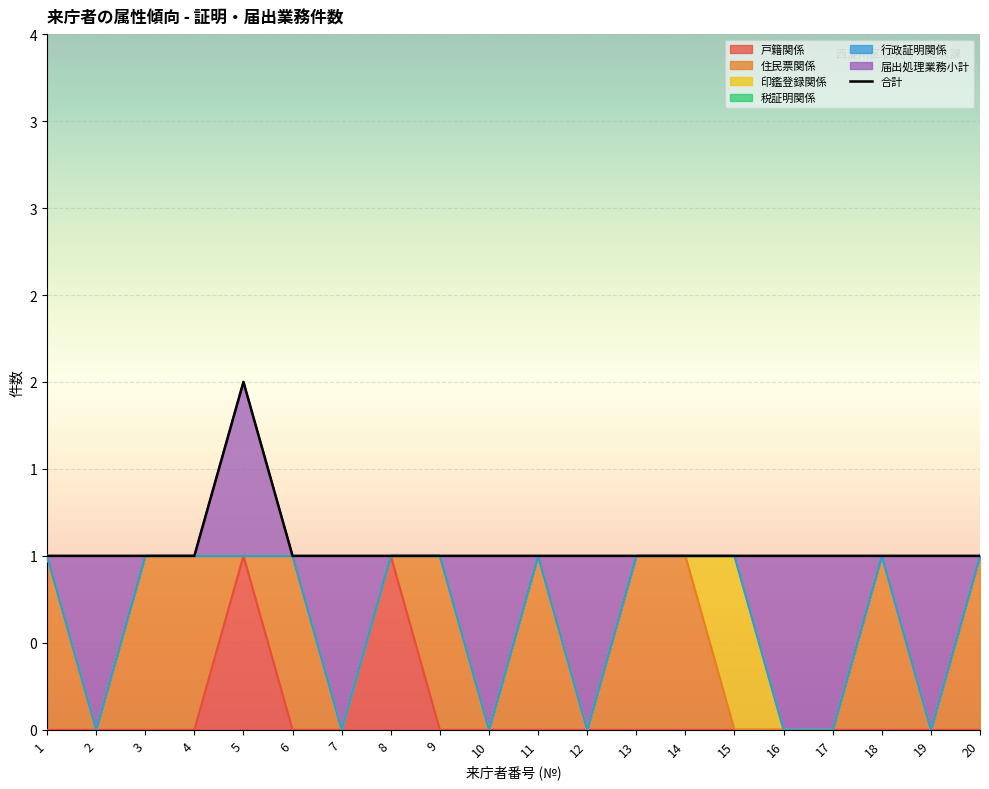

At how many categories does at least one series exceed 0?

20